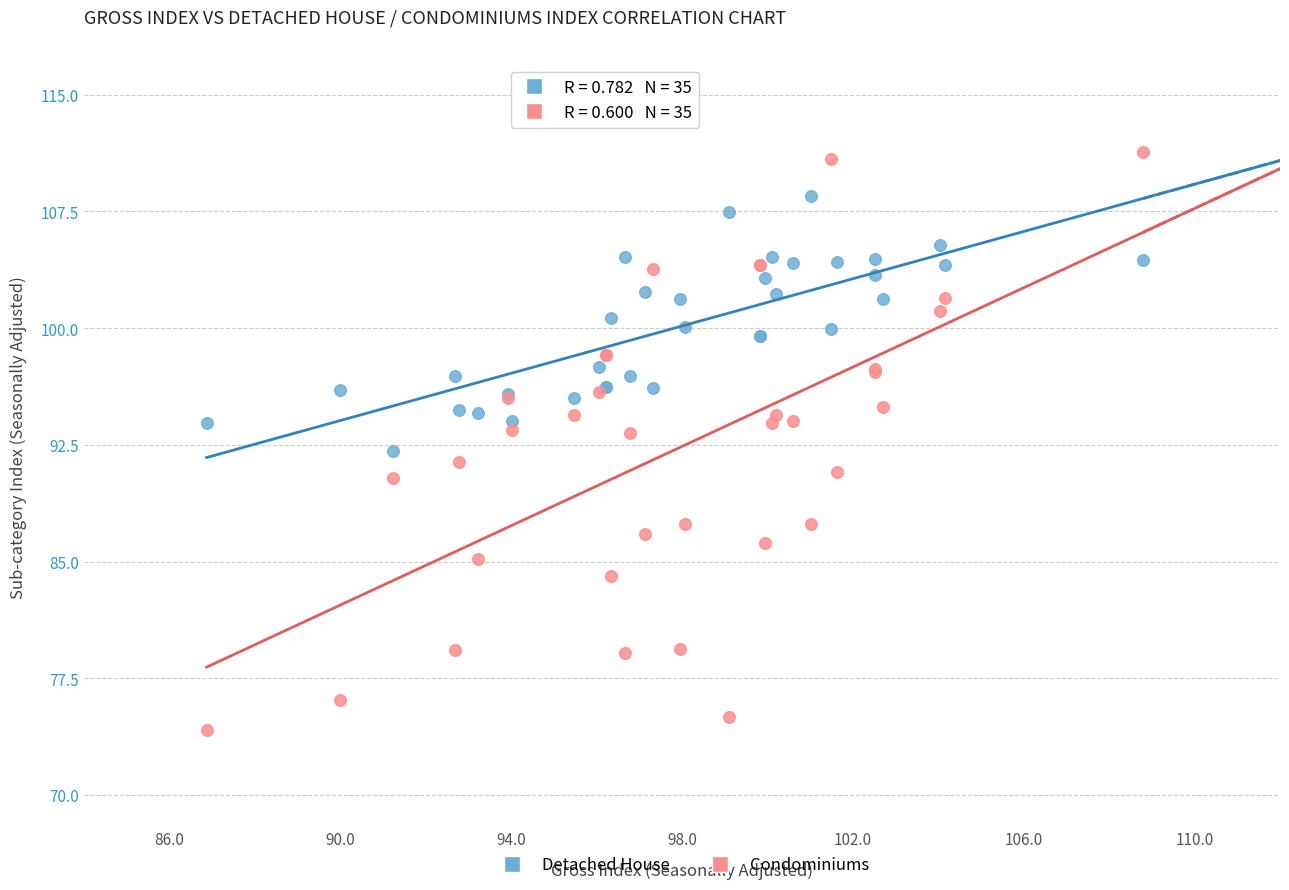

What is the X range (max minus min) for the scatter plot?

21.9